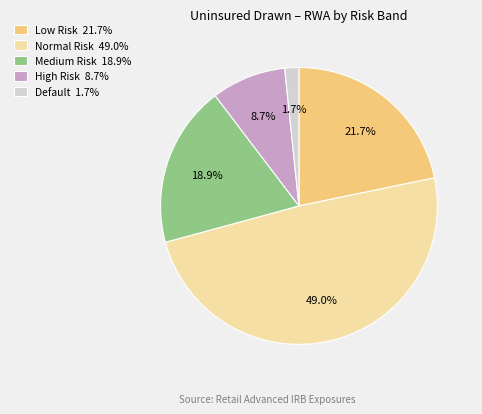

Count the number of slices in the pie.

5